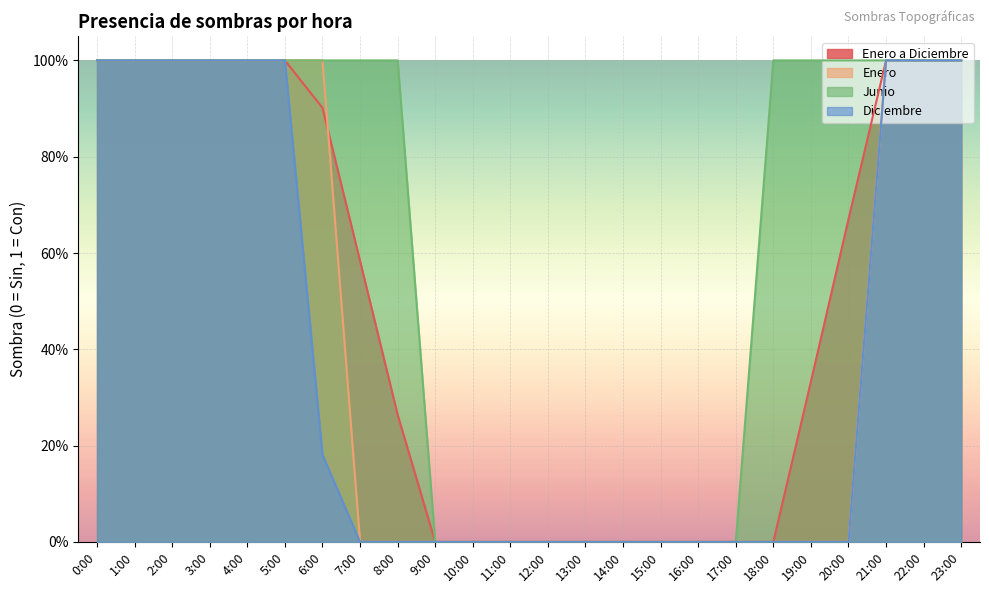

What position from the right is 14:00?

10